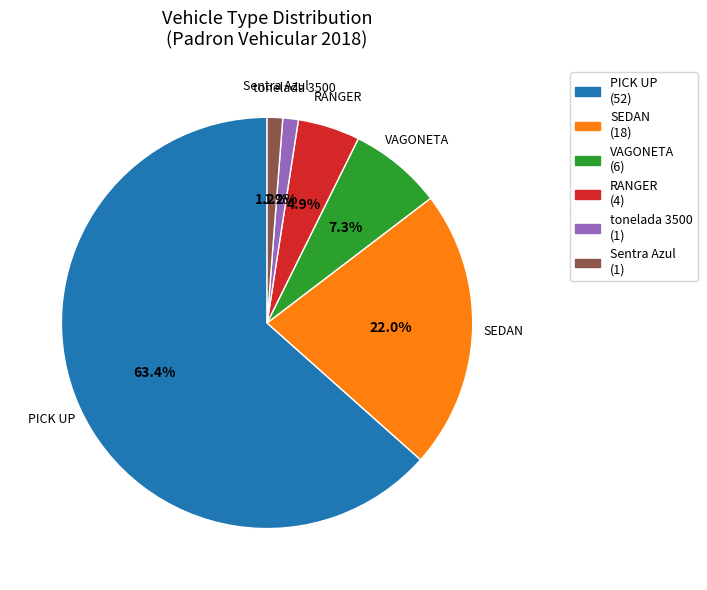

Is there any slice that represents more than half of the pie?

Yes